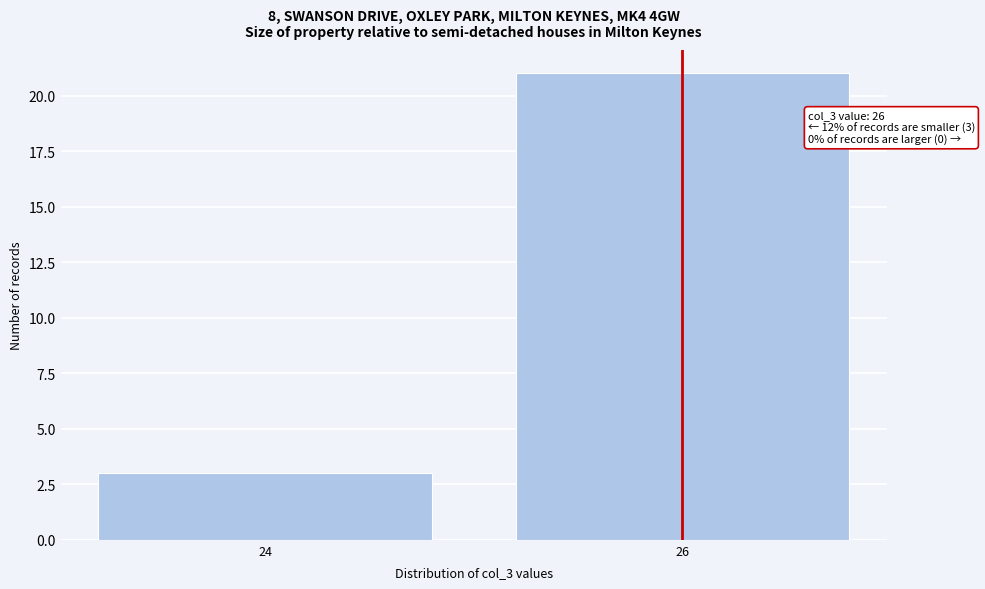

Reading right to left, extract all data points from this chart.

21	3